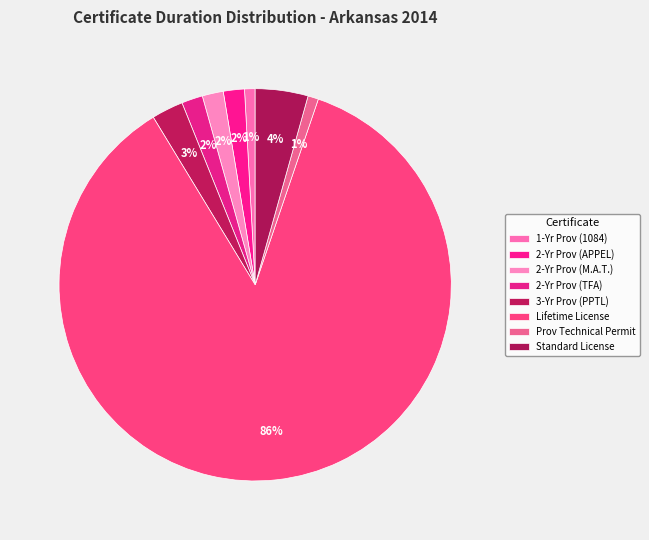

What is the smallest slice in the pie chart?

1-Year Provisional (1084)